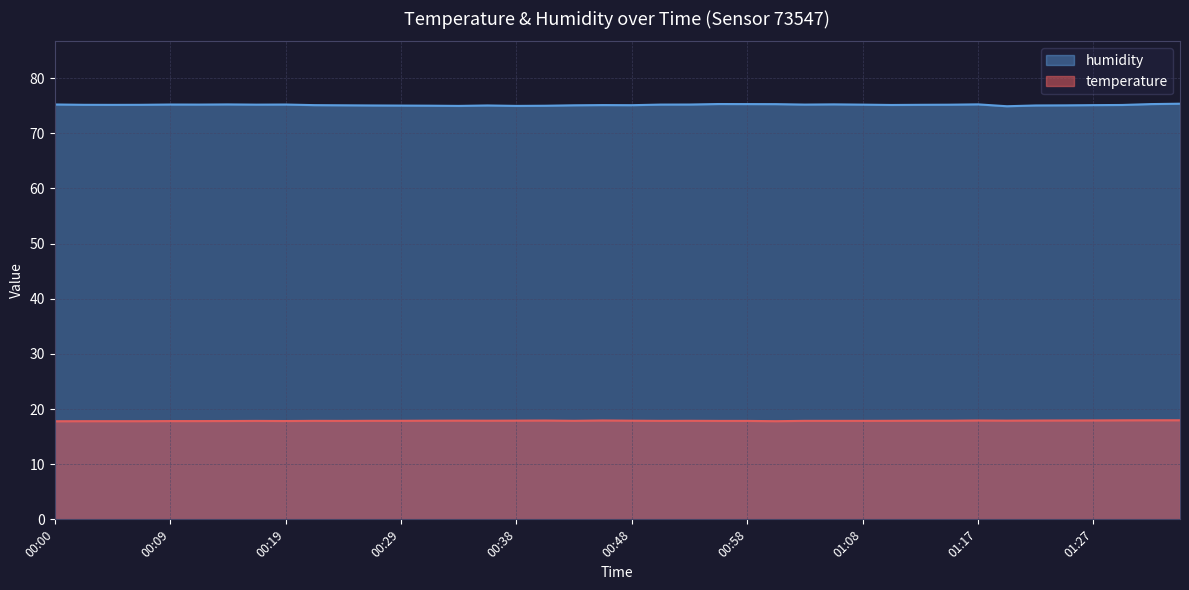

The value of temperature at 01:30 is 18.0. True or false?

True